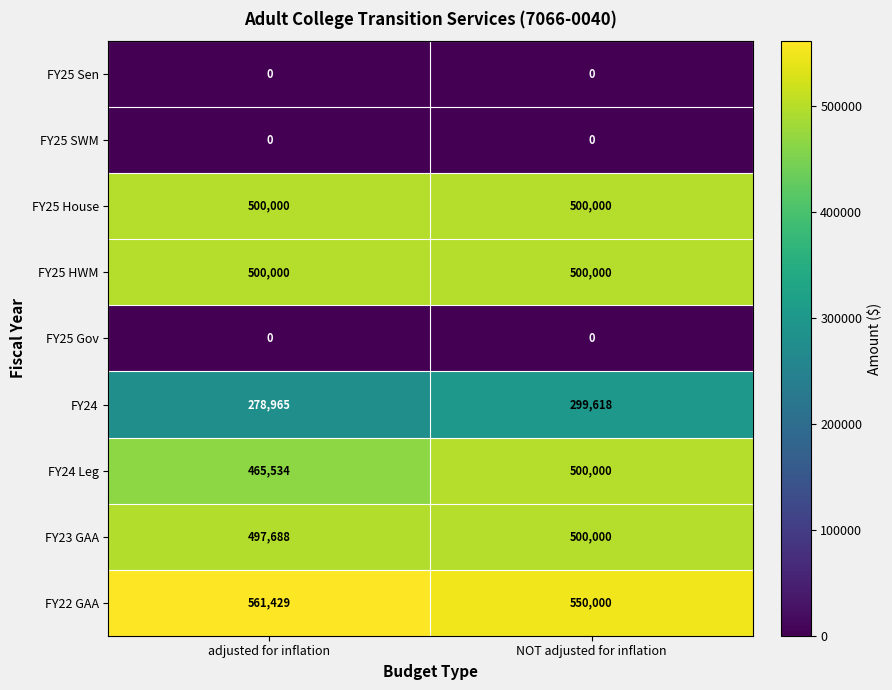

Which series has the largest total across all categories?

FY22 GAA